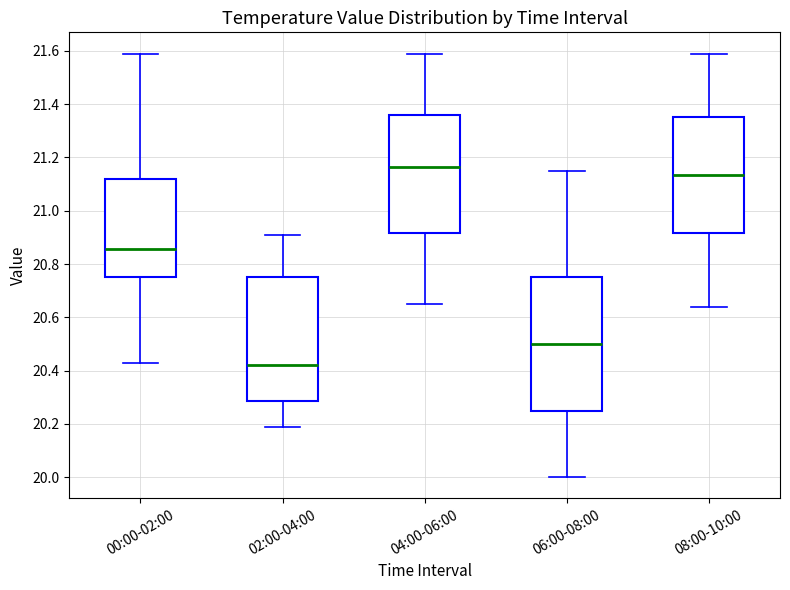

Which box's median line is the lowest?

02:00-04:00